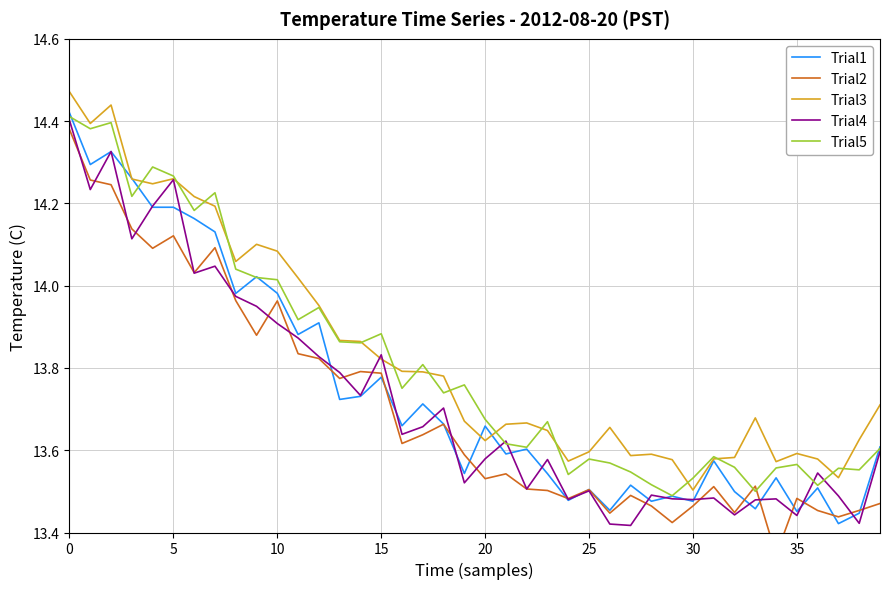

At how many categories does at least one series exceed 14?

12